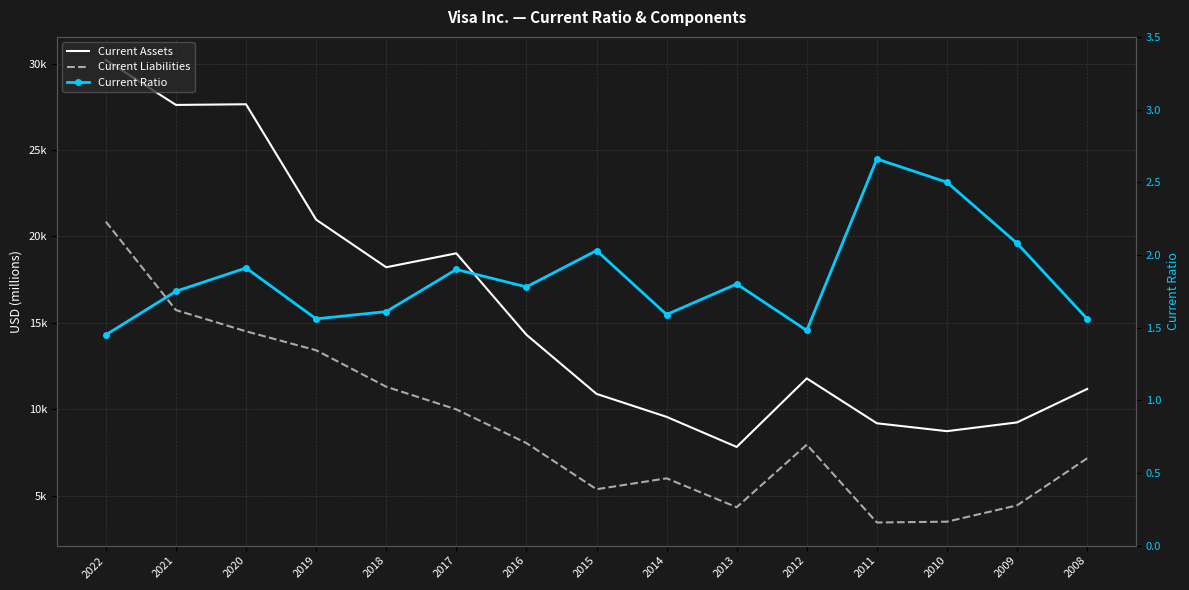

How many interior local valleys does the Current Assets series have?

4